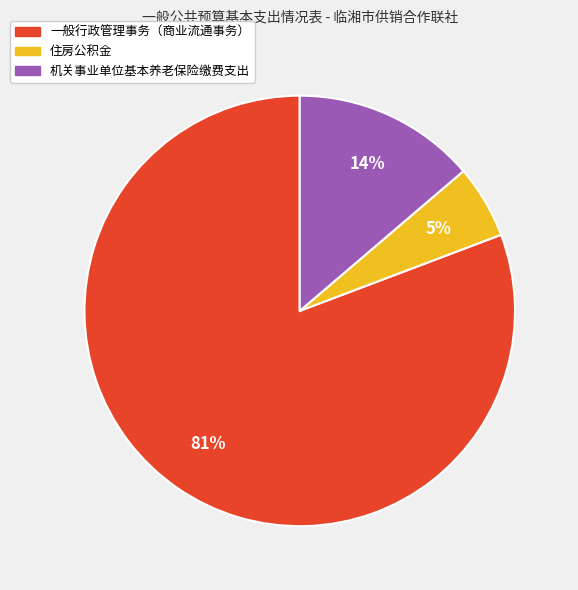

How many slices are in this pie chart?

3